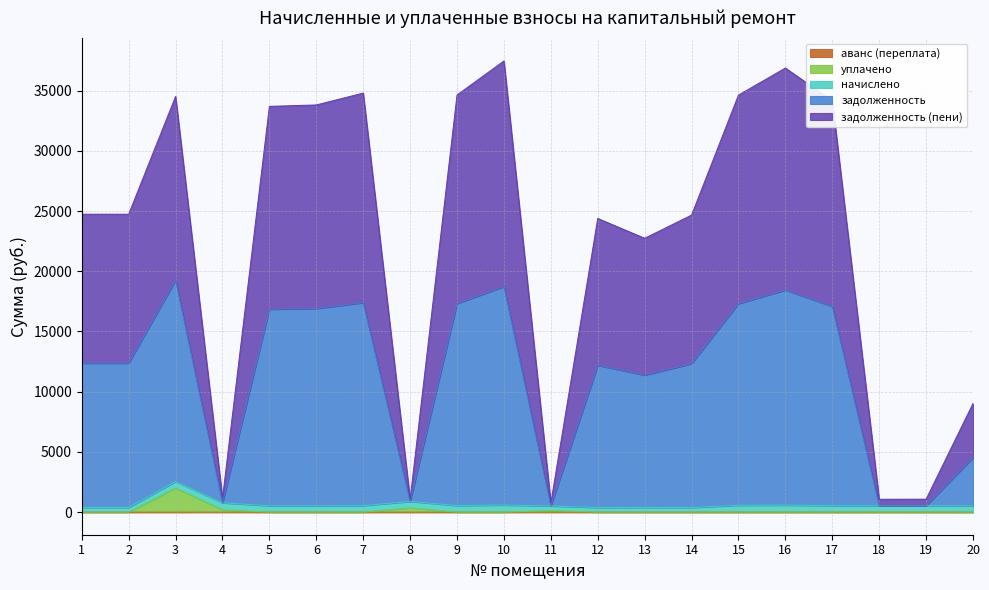

Which has a higher value, 1 or 11?

1